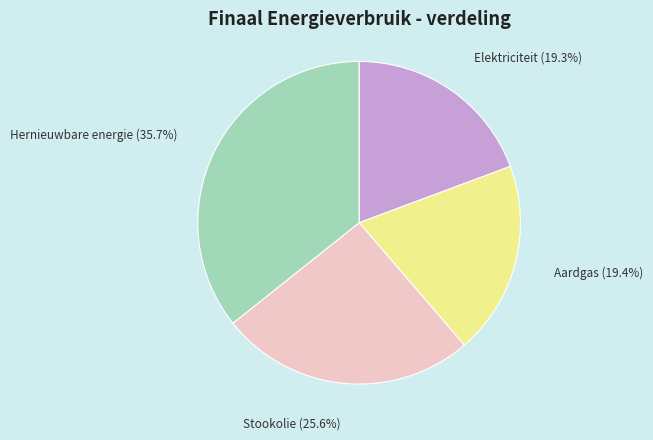

To the nearest percent, what is the combined percentage of Hernieuwbare energie and Stookolie?

61%